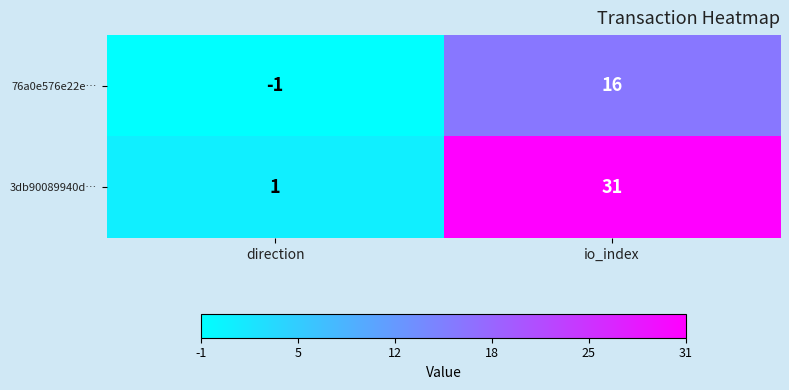

How many values in 76a0e576e22e… are below zero?

1